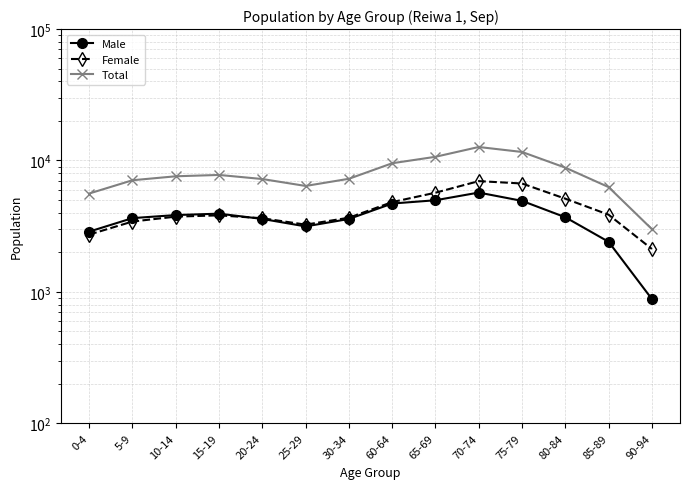

True or false: Female has more than 1 points higher than both neighbors.

True